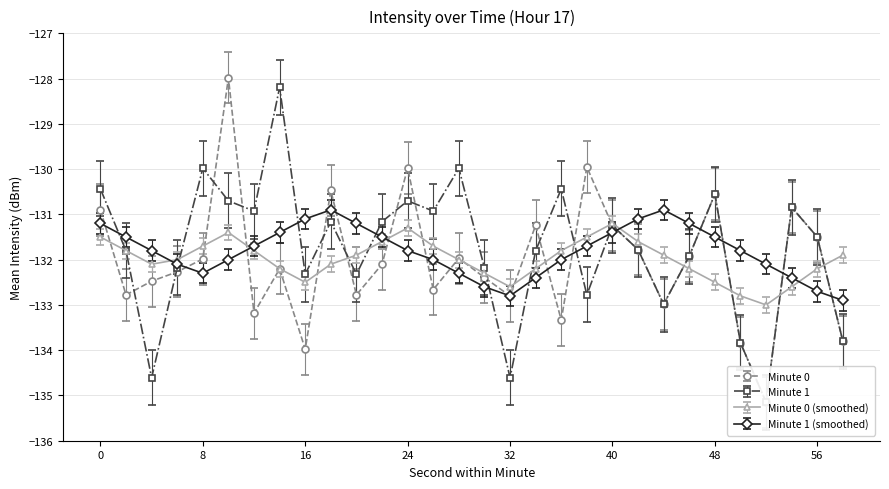

Reading right to left, extract all data points from this chart.

Minute 0: -133.8	-131.5	-130.8	-135.1	-133.8	-130.6	-131.9	-133.0	-131.8	-131.2	-130.0	-133.3	-131.2	-132.8	-132.4	-132.0	-132.7	-130.0	-132.1	-132.8	-130.5	-134.0	-132.2	-133.2	-128.0	-132.0	-132.3	-132.5	-132.8	-130.9
Minute 1: -133.8	-131.5	-130.8	-135.1	-133.8	-130.6	-131.9	-133.0	-131.8	-131.2	-132.8	-130.4	-131.8	-134.6	-132.2	-130.0	-130.9	-130.7	-131.2	-132.3	-131.2	-132.3	-128.2	-130.9	-130.7	-130.0	-132.2	-134.6	-131.8	-130.4
Minute 0 (smoothed): -131.9	-132.2	-132.6	-133.0	-132.8	-132.5	-132.2	-131.9	-131.6	-131.2	-131.5	-131.8	-132.2	-132.6	-132.3	-132.0	-131.7	-131.3	-131.6	-131.9	-132.1	-132.5	-132.2	-131.8	-131.4	-131.7	-132.0	-132.1	-131.8	-131.5
Minute 1 (smoothed): -132.9	-132.7	-132.4	-132.1	-131.8	-131.5	-131.2	-130.9	-131.1	-131.4	-131.7	-132.0	-132.4	-132.8	-132.6	-132.3	-132.0	-131.8	-131.5	-131.2	-130.9	-131.1	-131.4	-131.7	-132.0	-132.3	-132.1	-131.8	-131.5	-131.2